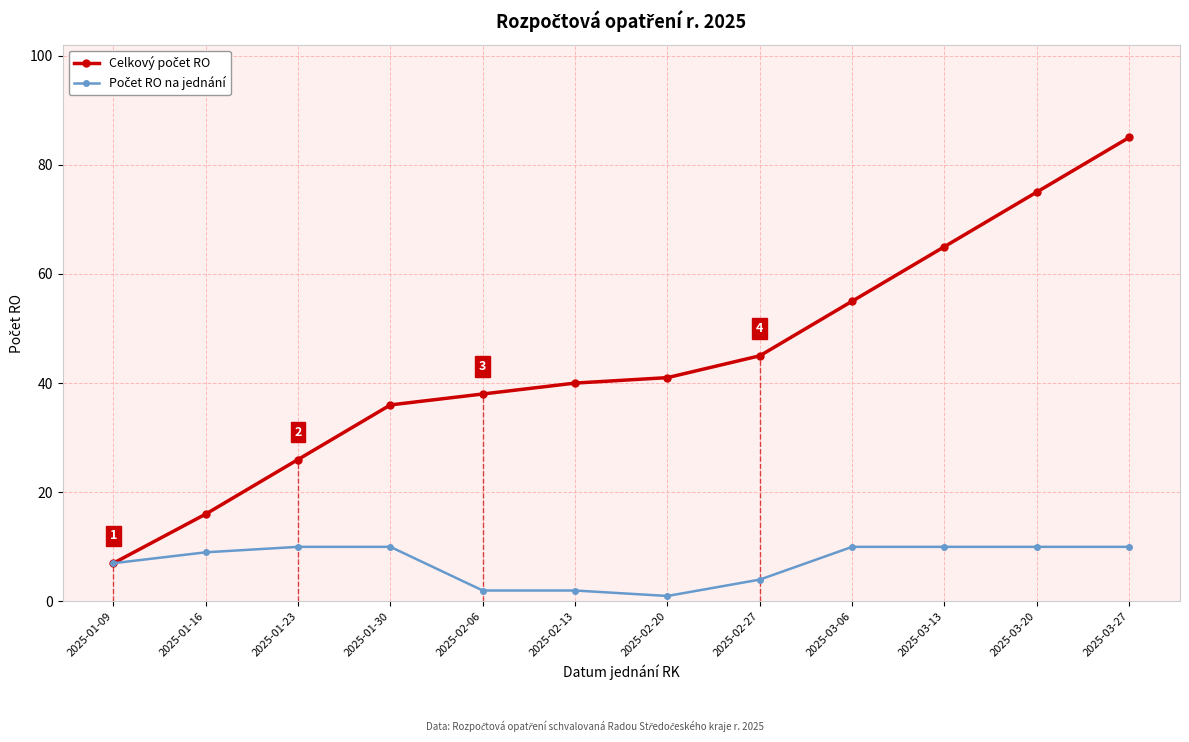

Count the number of data series in this chart.

2